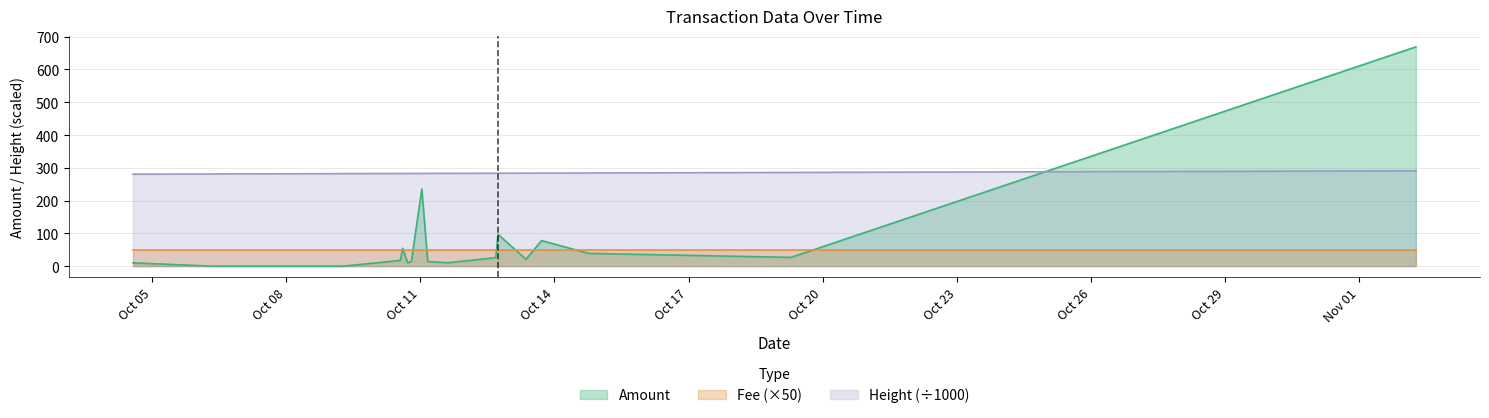

List the series in order of their peak value, lowest first.

Fee (×50), Height (÷1000), Amount